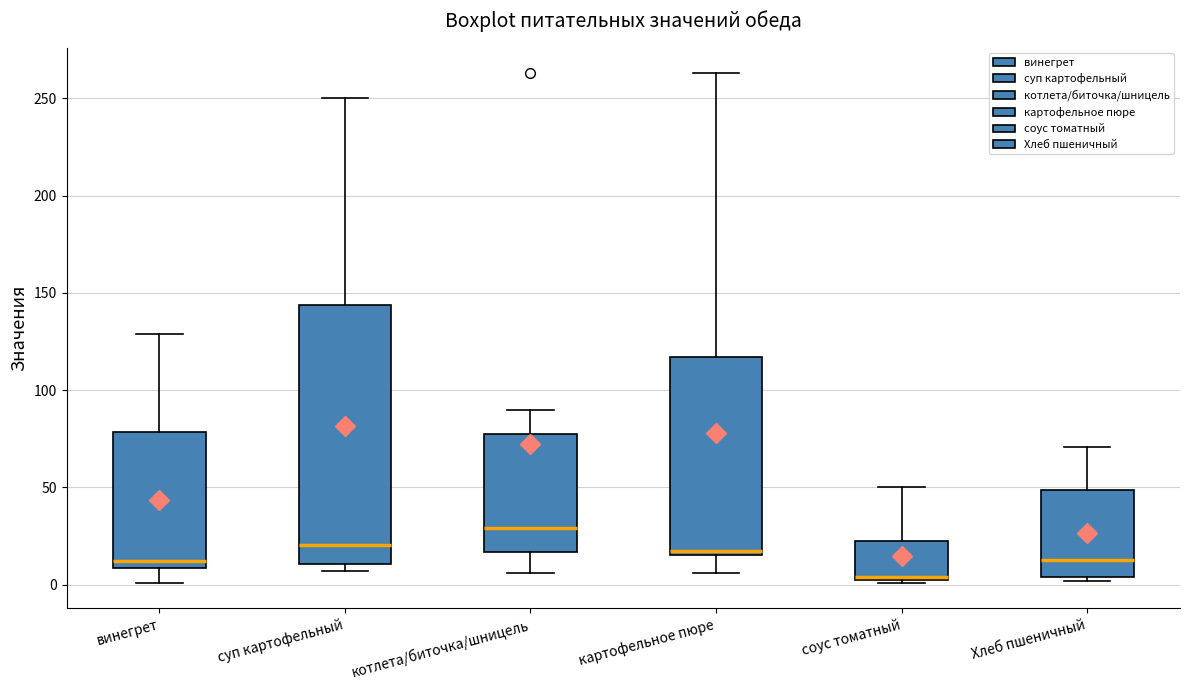

Which box's median line is the highest?

котлета/биточка/шницель